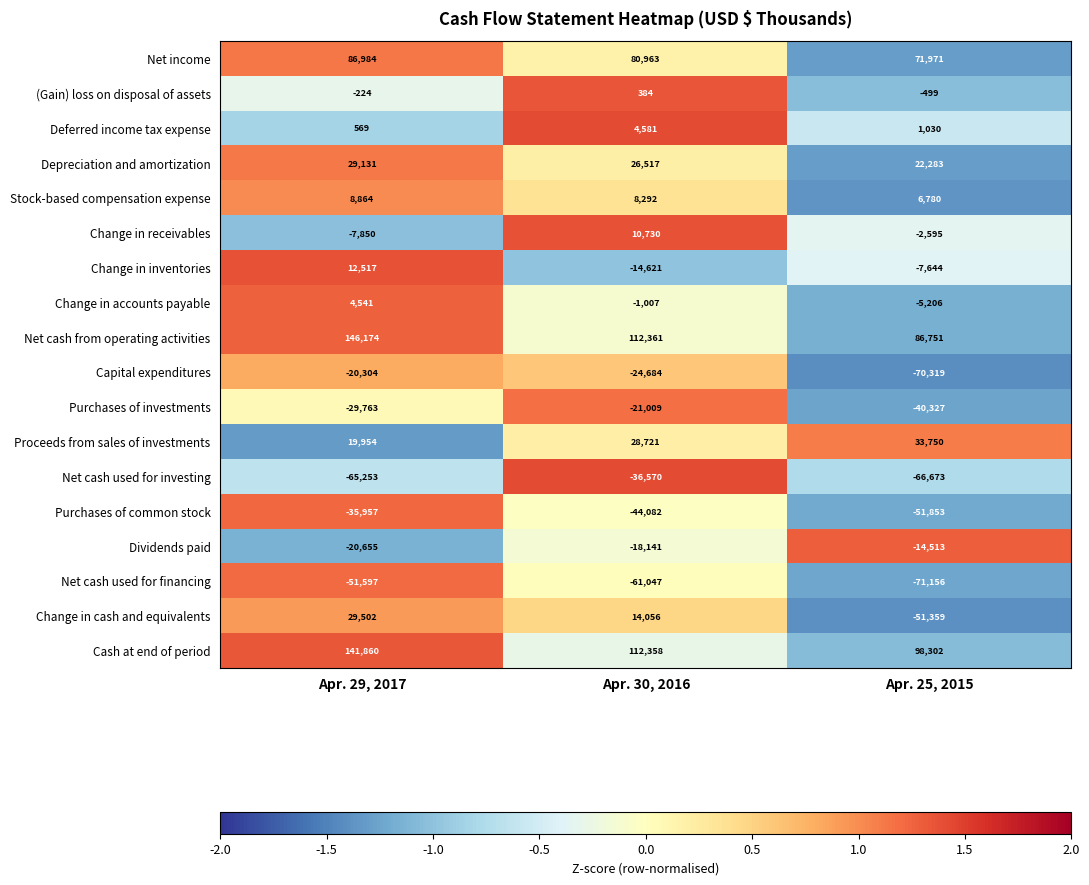

The value of Depreciation and amortization at Apr. 30, 2016 is 26517. True or false?

True